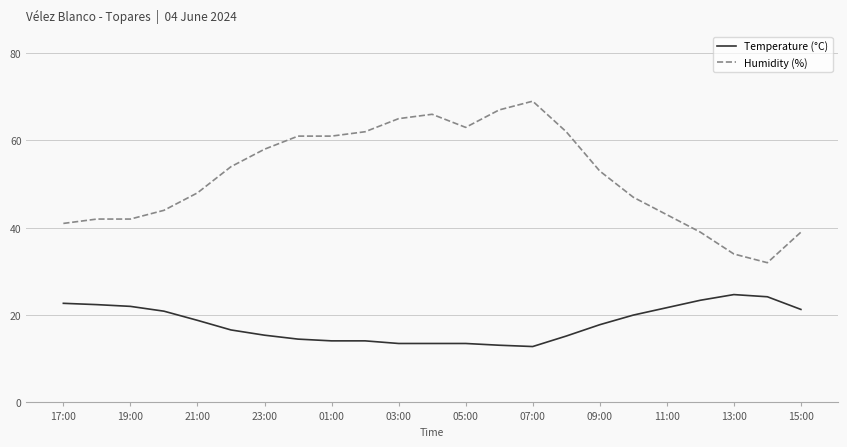

List the series in order of their overall mean, lowest first.

Temperature (°C), Humidity (%)